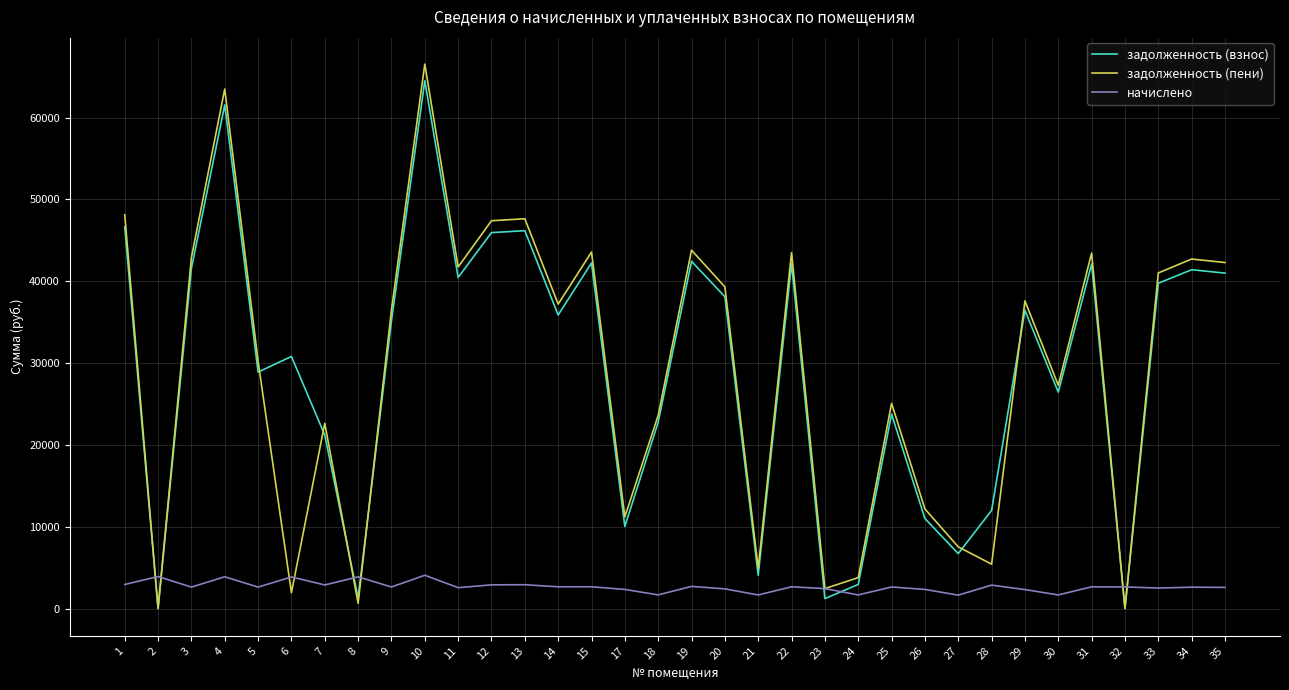

What is the total value across all series at 23?

6113.6